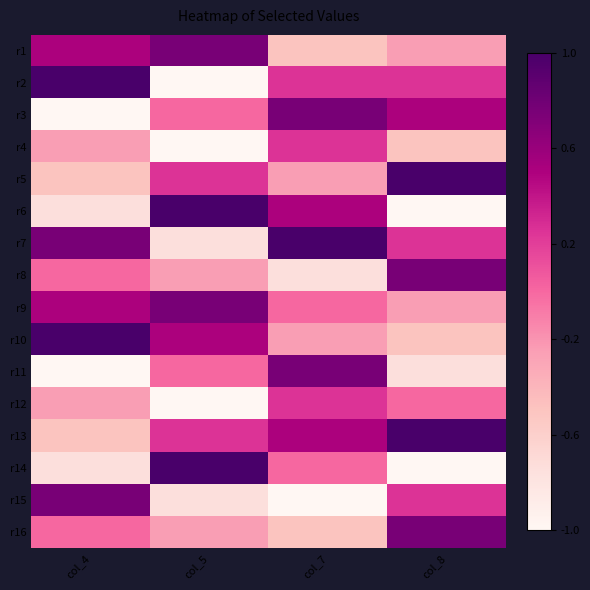

What is the minimum value shown in the chart?

-1.0